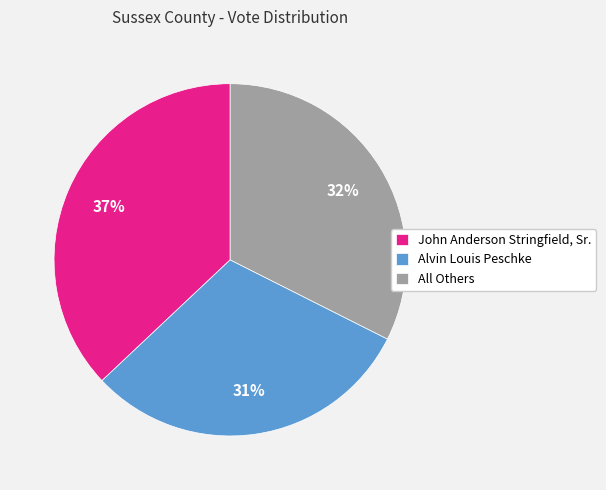

Which category has the smallest portion of the pie?

Alvin Louis Peschke